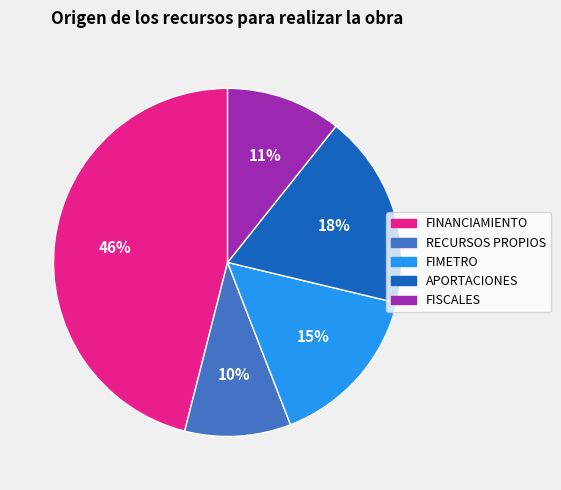

Does FIMETRO represent more than half of the total?

No